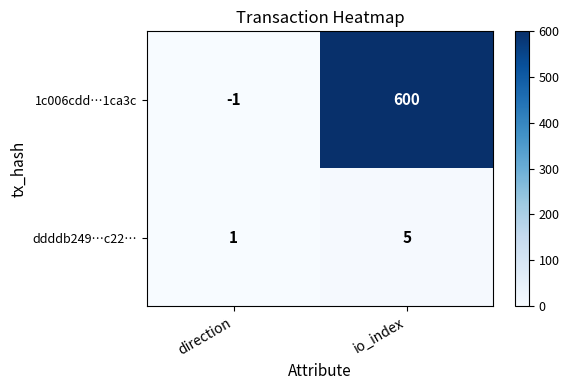

What is the average value of the ddddb249…c22… series?

3